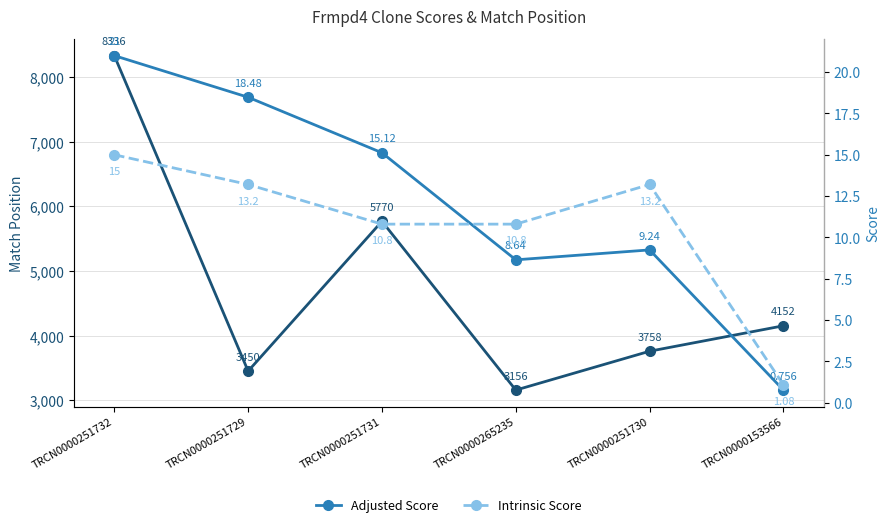

In Match Position, how many points are lower than both neighbors (excluding endpoints)?

2